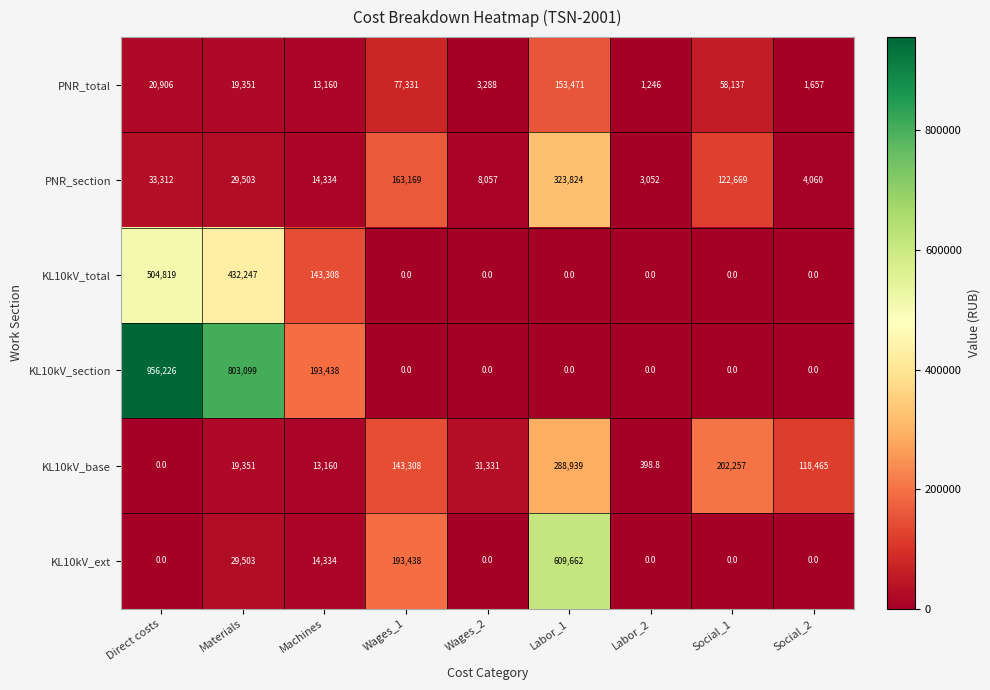

What is the greatest value displayed?

956226.0